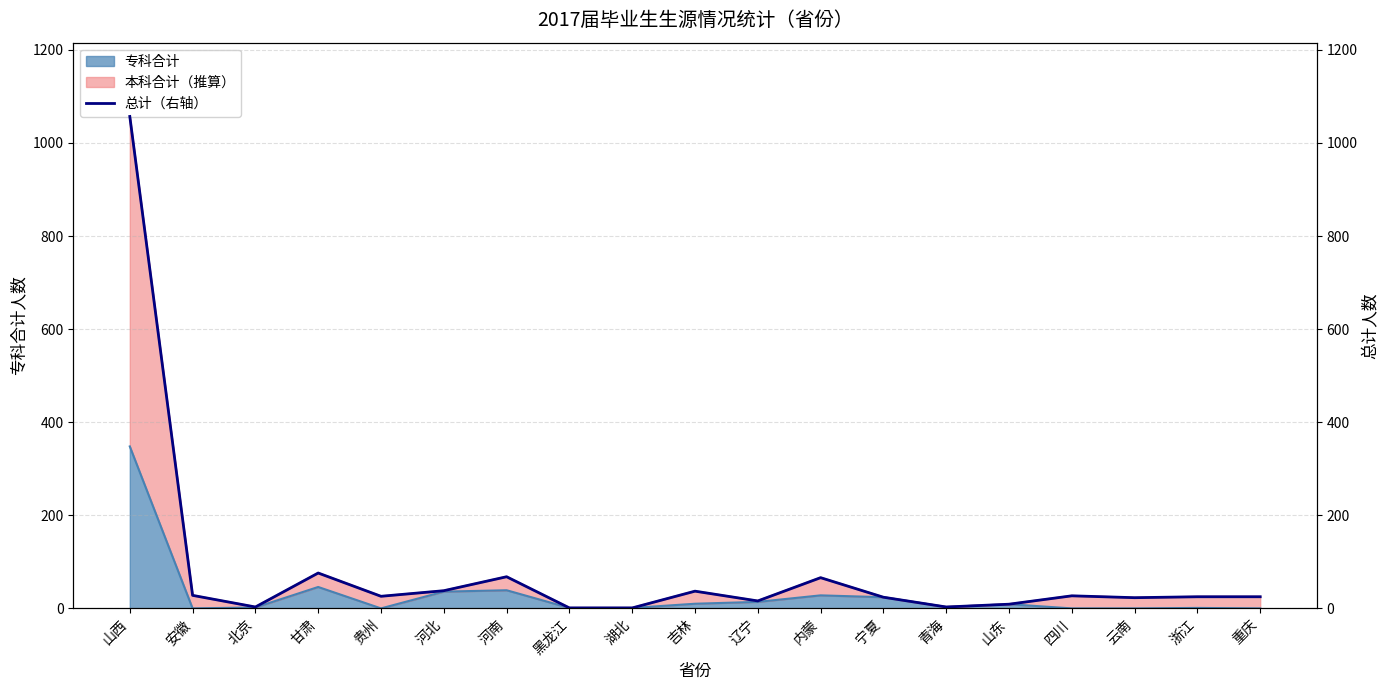

The chart shows a value of 52 at 河北. True or false?

False